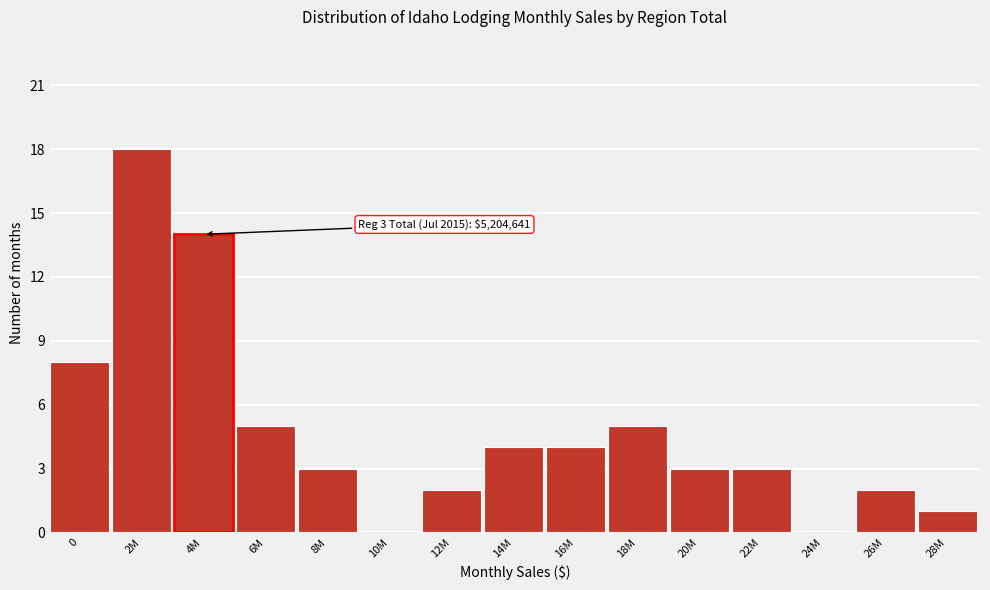

The value at 18M is 3. True or false?

False